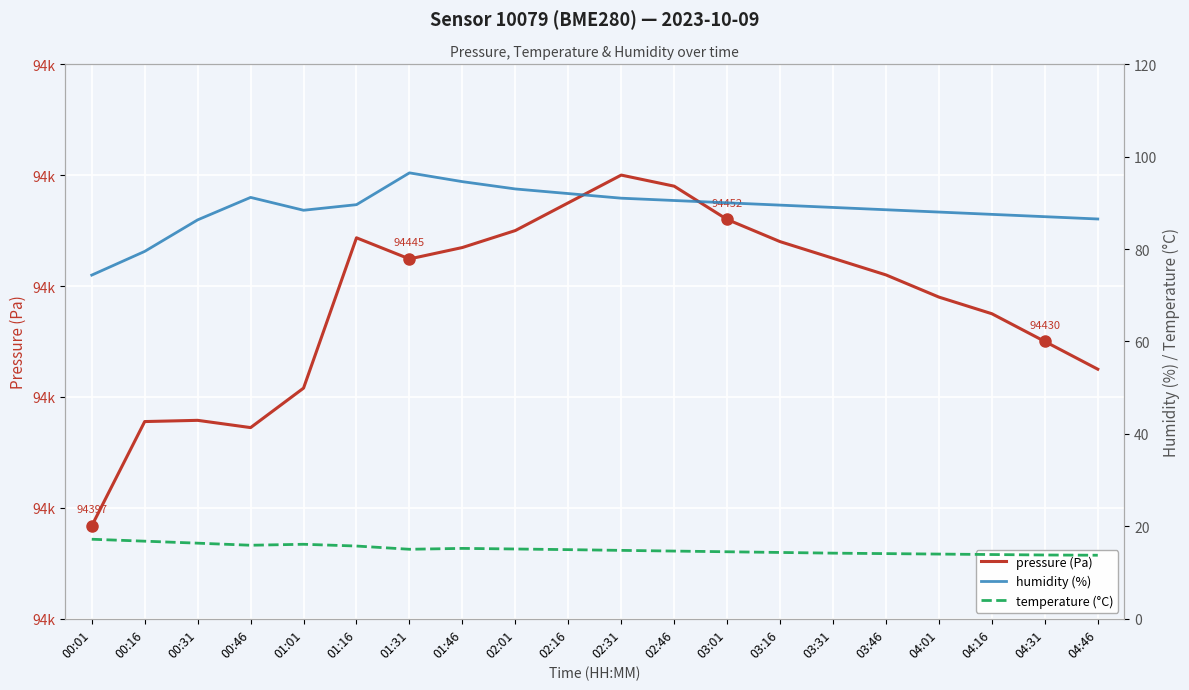

Which series has the largest total across all categories?

pressure (Pa)